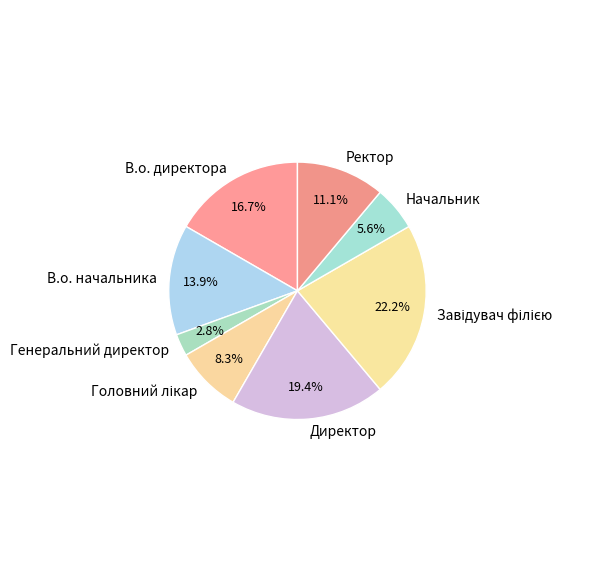

What percentage do В.о. начальника and В.о. директора together represent?

30.6%